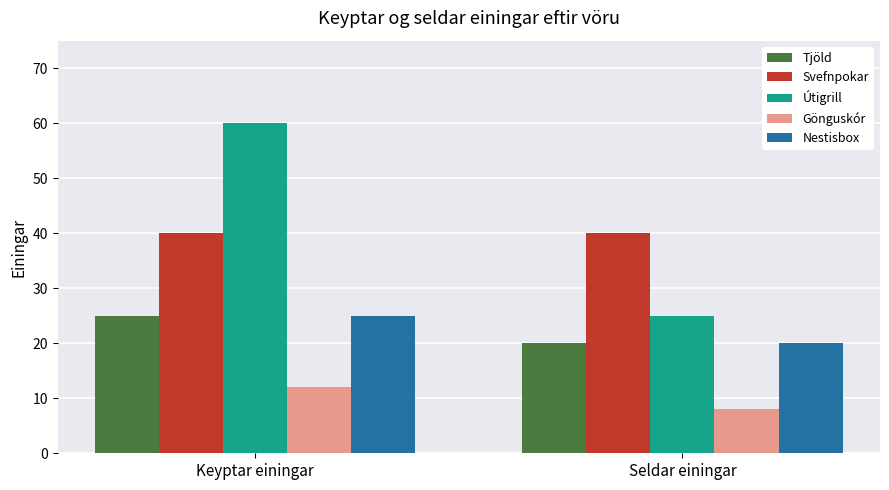

Reading right to left, list all the values displayed in this chart.

Tjöld: 20	25
Svefnpokar: 40	40
Útigrill: 25	60
Gönguskór: 8	12
Nestisbox: 20	25